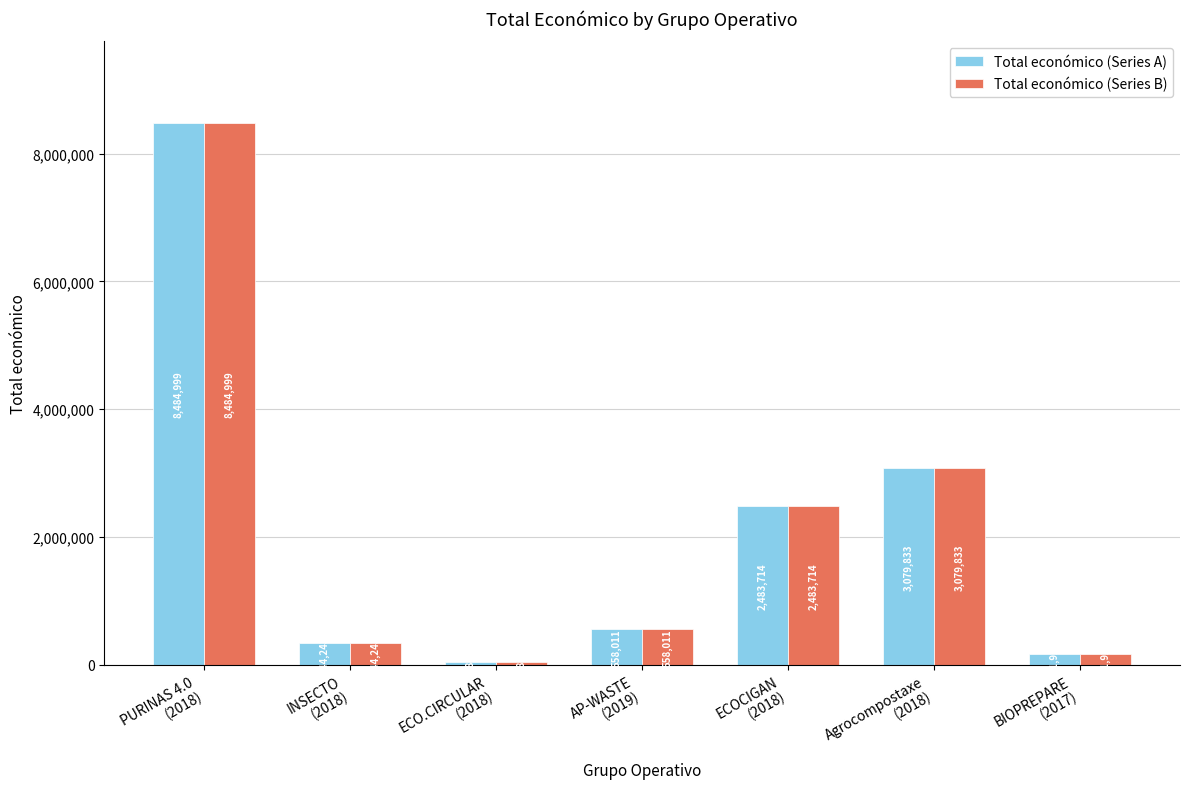

What is the difference between the Total económico (Series A) values at PURINAS 4.0
(2018) and INSECTO
(2018)?

8140756